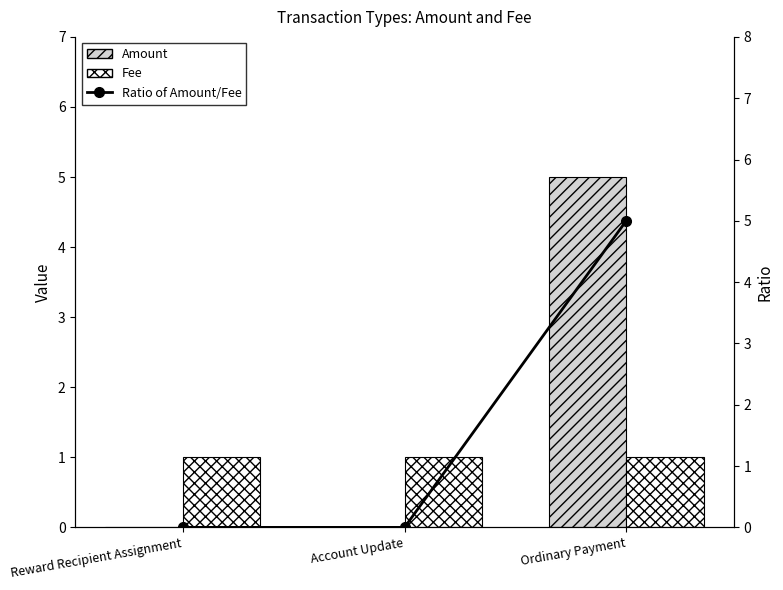

Does the chart contain stacked bars?

No